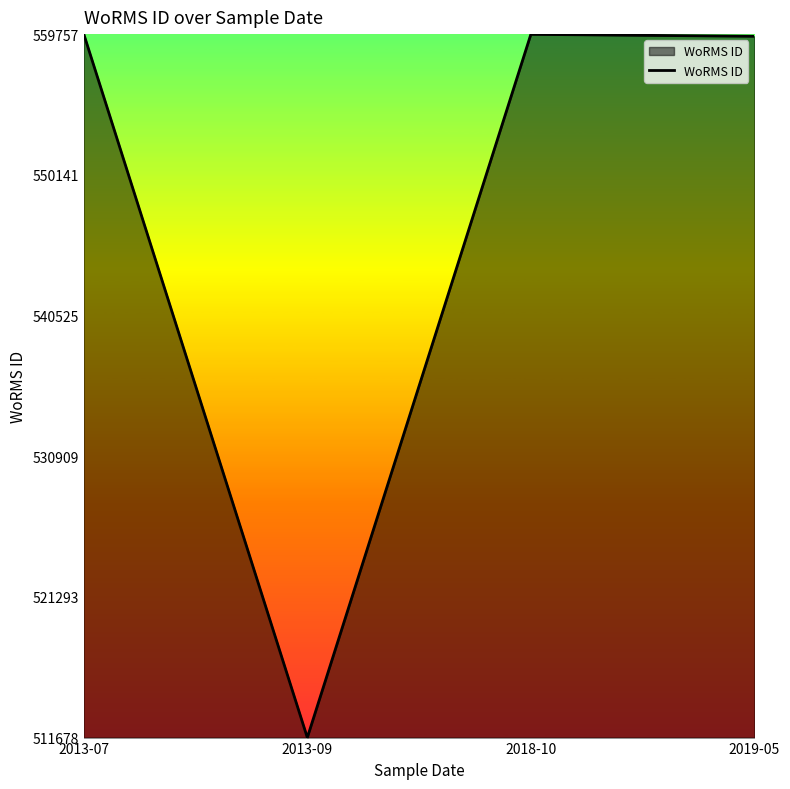

True or false: there are more than 2 points higher than both neighbors.

False